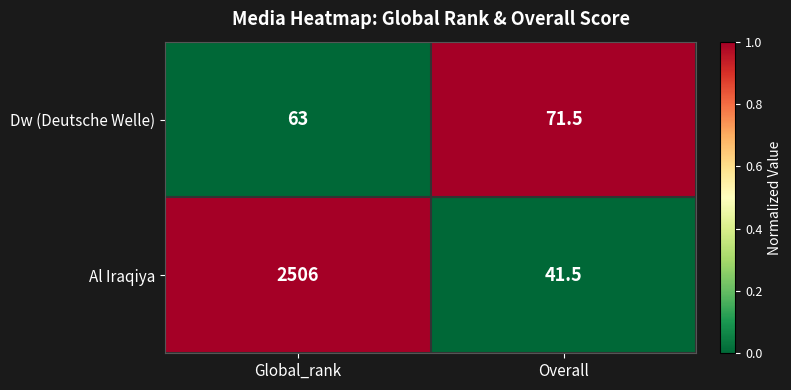

What is the sum of the Dw (Deutsche Welle) values at Global_rank and Overall?

134.5